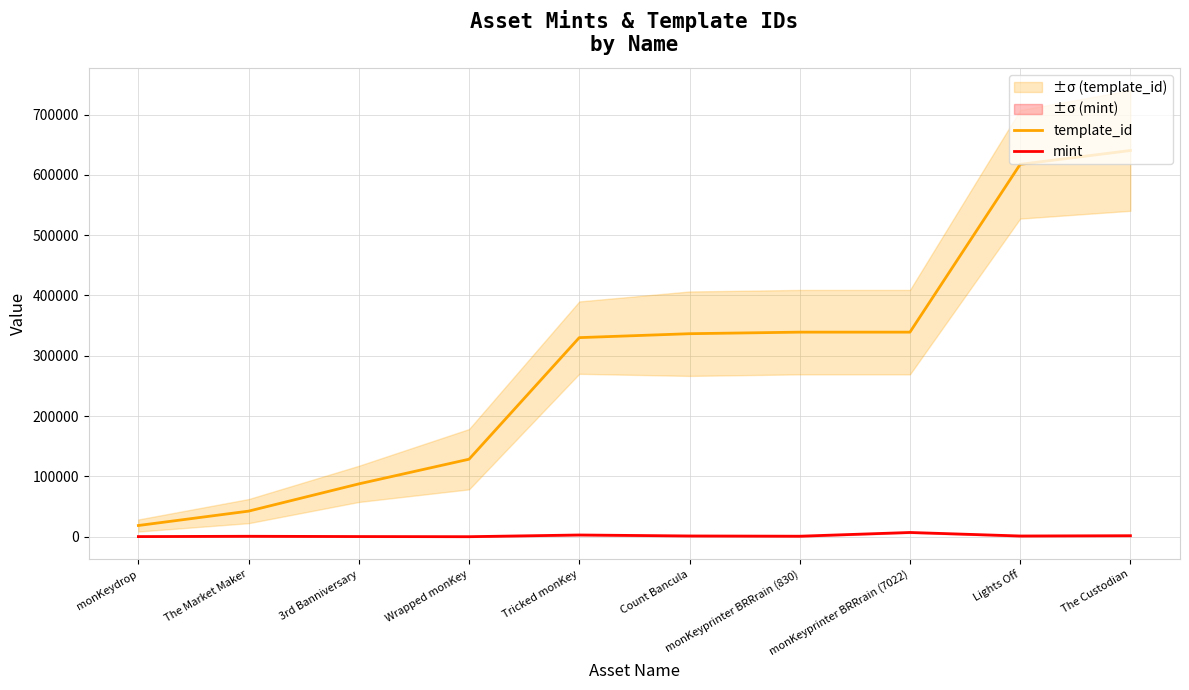

At which label does mint first exceed 1192?

Tricked monKey